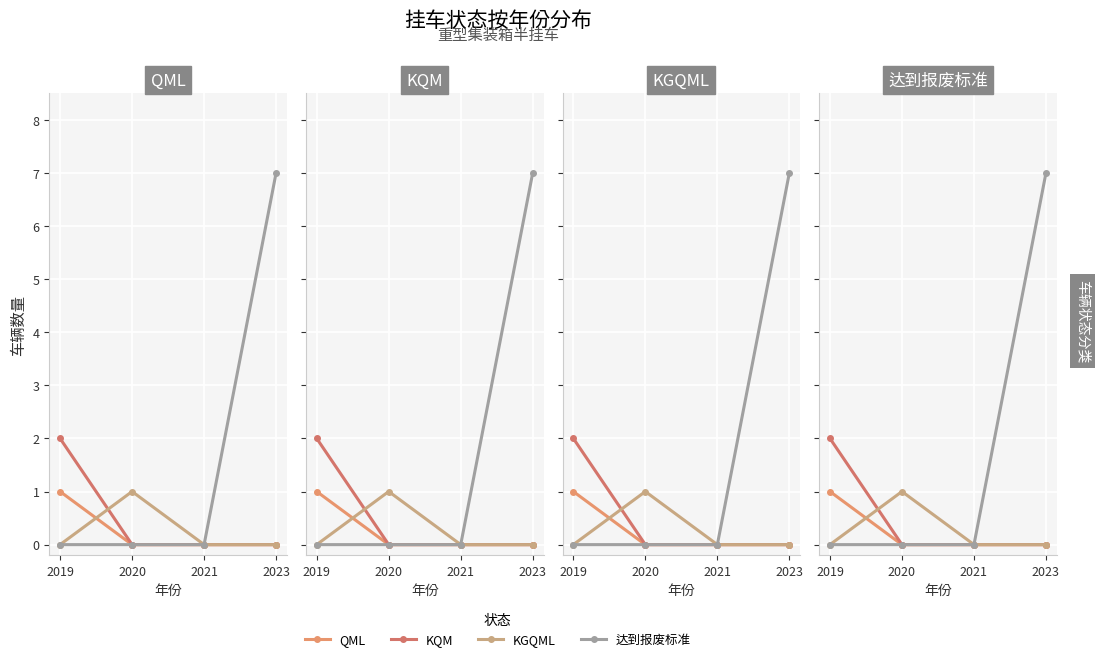

True or false: KQM and QML intersect in this chart.

False